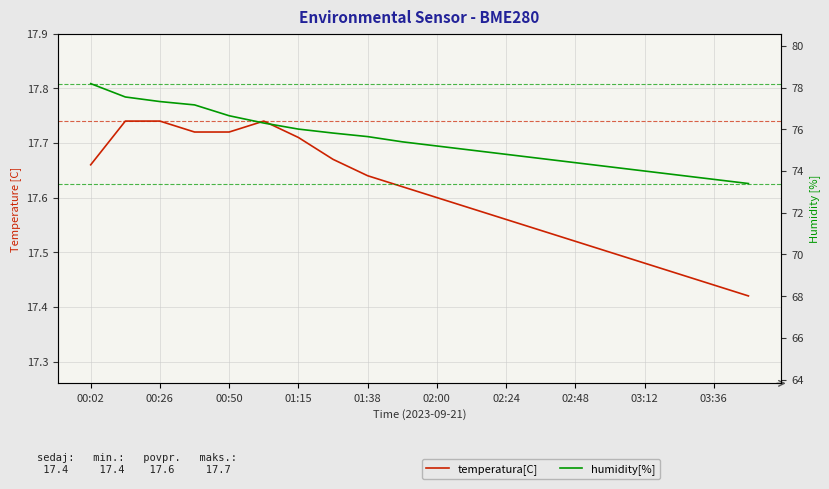

What is the lowest value of the humidity[%] series?

73.4